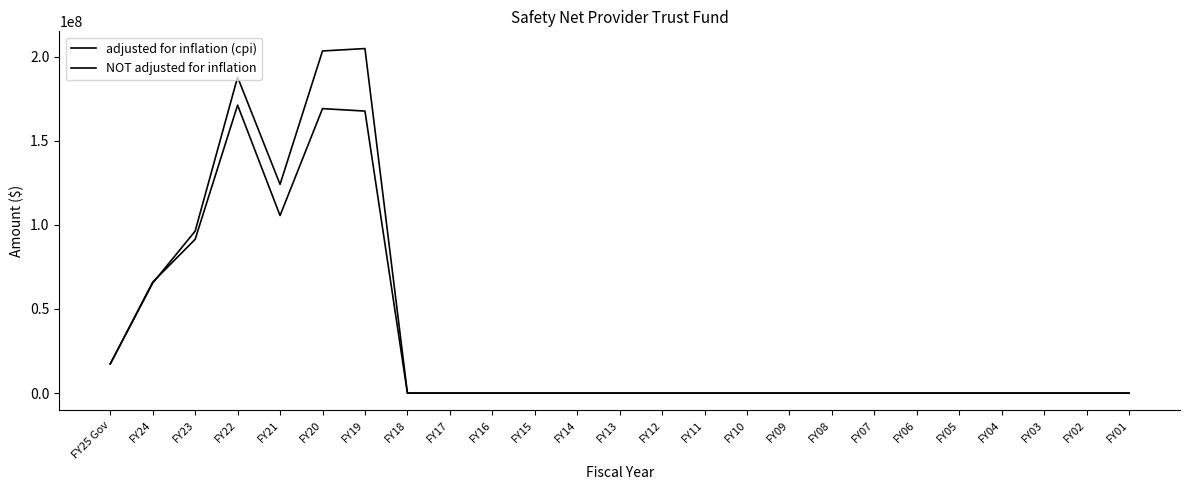

At which label does adjusted for inflation (cpi) reach its peak?

FY19